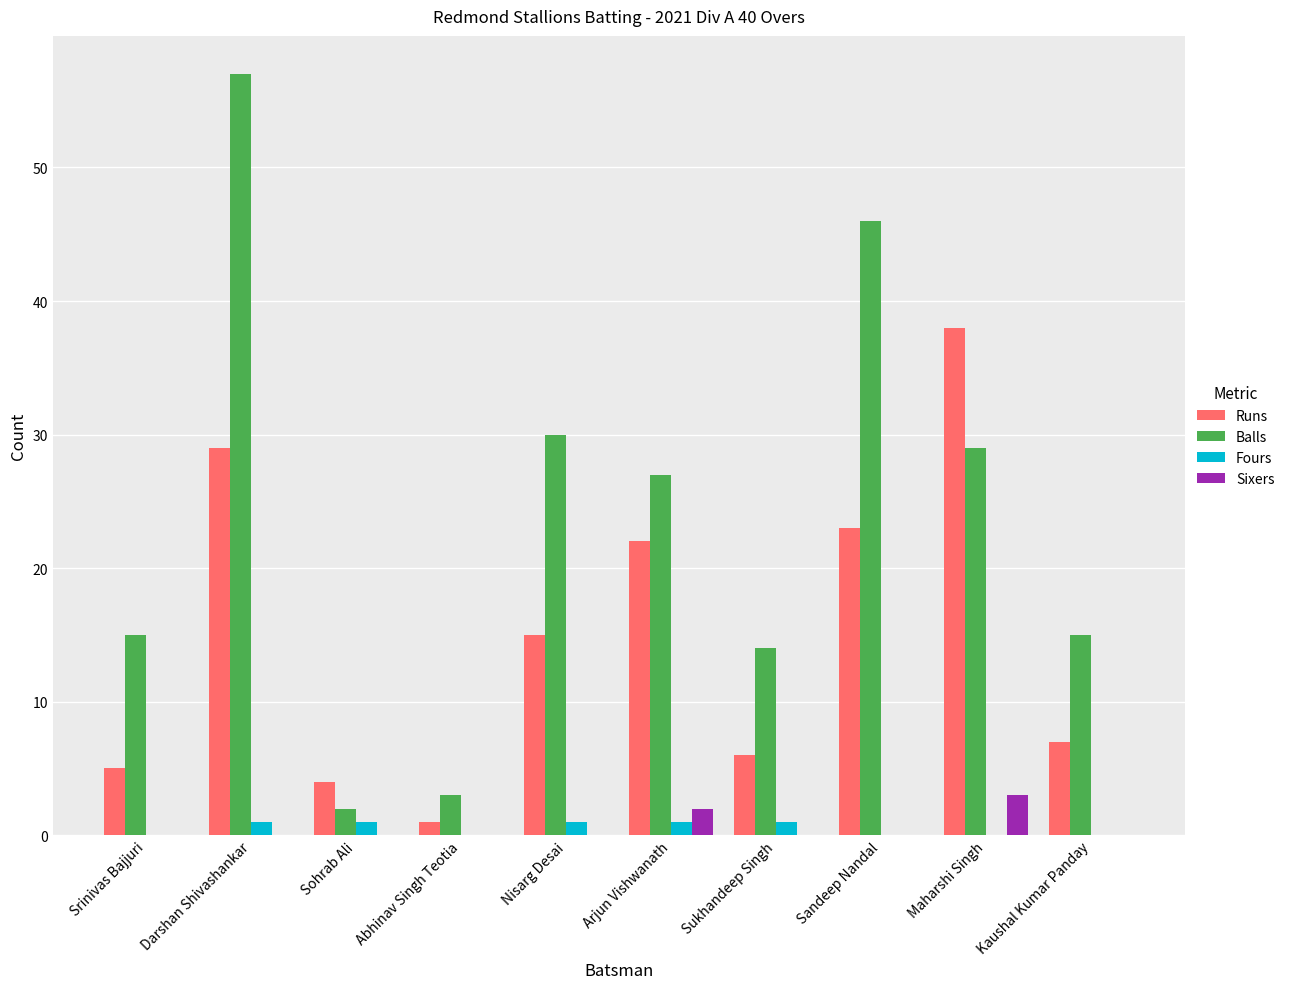

Reading left to right, transcribe all the data shown in this chart.

Runs: Srinivas Bajjuri=5	Darshan Shivashankar=29	Sohrab Ali=4	Abhinav Singh Teotia=1	Nisarg Desai=15	Arjun Vishwanath=22	Sukhandeep Singh=6	Sandeep Nandal=23	Maharshi Singh=38	Kaushal Kumar Panday=7
Balls: Srinivas Bajjuri=15	Darshan Shivashankar=57	Sohrab Ali=2	Abhinav Singh Teotia=3	Nisarg Desai=30	Arjun Vishwanath=27	Sukhandeep Singh=14	Sandeep Nandal=46	Maharshi Singh=29	Kaushal Kumar Panday=15
Fours: Srinivas Bajjuri=0	Darshan Shivashankar=1	Sohrab Ali=1	Abhinav Singh Teotia=0	Nisarg Desai=1	Arjun Vishwanath=1	Sukhandeep Singh=1	Sandeep Nandal=0	Maharshi Singh=0	Kaushal Kumar Panday=0
Sixers: Srinivas Bajjuri=0	Darshan Shivashankar=0	Sohrab Ali=0	Abhinav Singh Teotia=0	Nisarg Desai=0	Arjun Vishwanath=2	Sukhandeep Singh=0	Sandeep Nandal=0	Maharshi Singh=3	Kaushal Kumar Panday=0